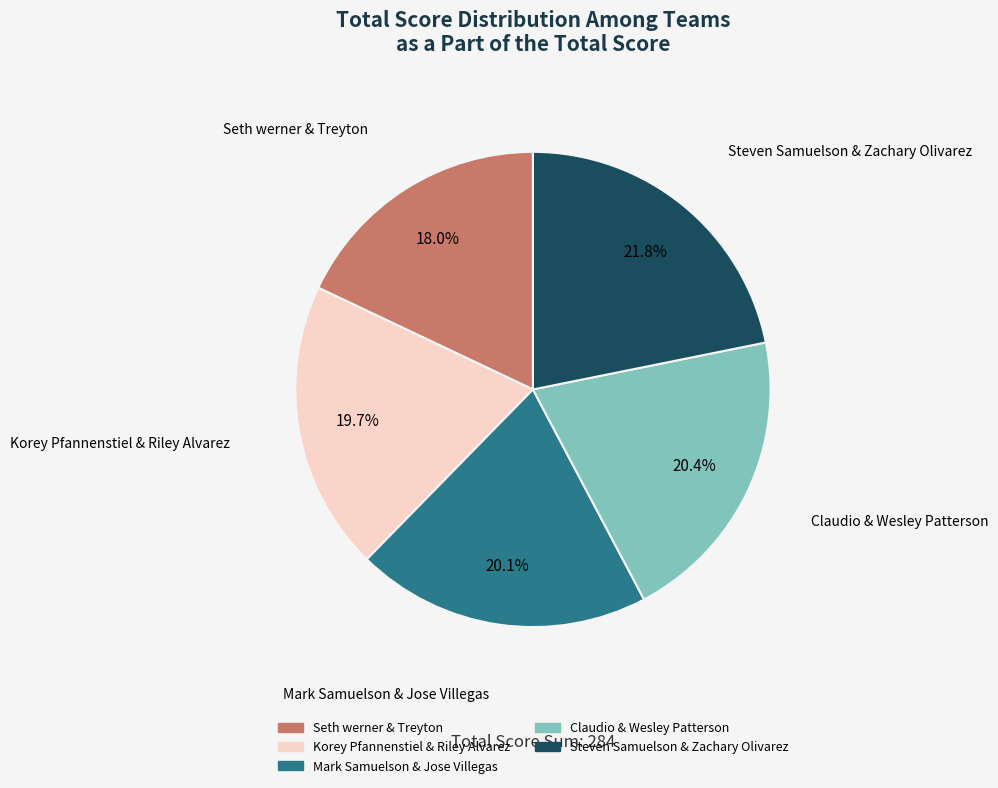

Is Korey Pfannenstiel & Riley Alvarez the majority of the pie?

No